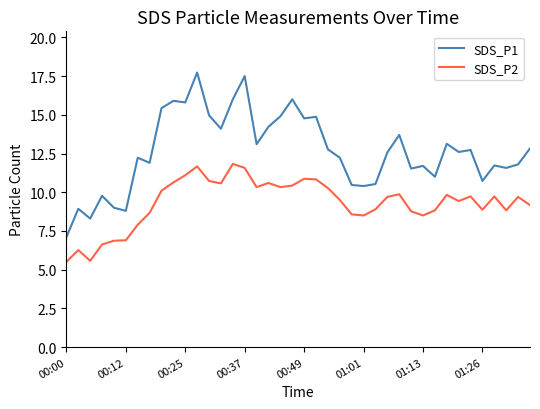

Rank the series by their average value, from highest to lowest.

SDS_P1, SDS_P2